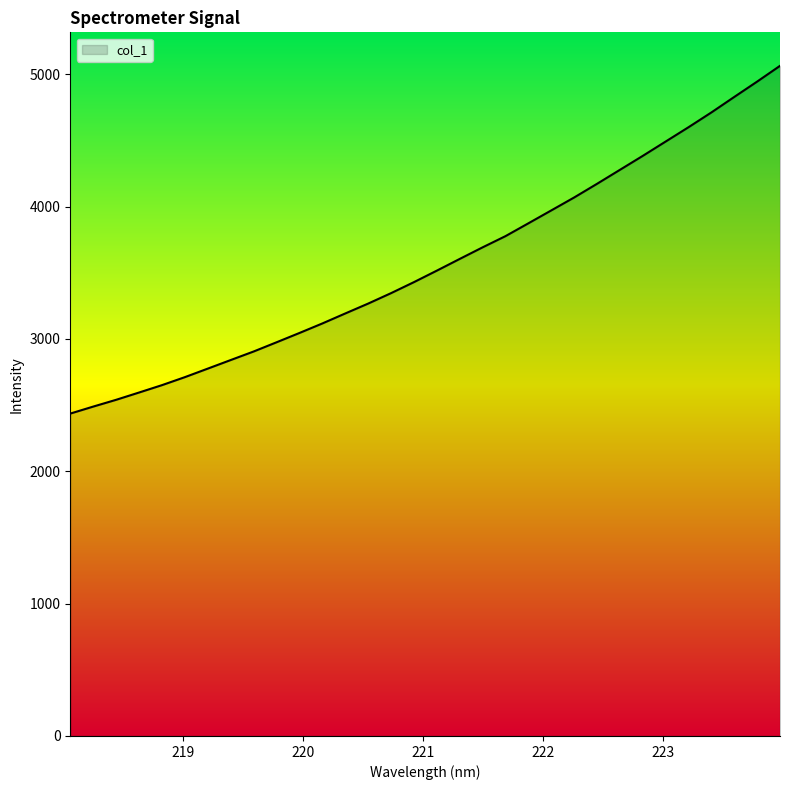

Reading right to left, what are all the values shown in this chart?

5064.1	4945.1	4829.2	4712.1	4600.4	4492.2	4383.9	4278.2	4172.6	4069.4	3971.6	3874.2	3777.3	3692.5	3605.0	3516.5	3429.6	3346.3	3267.5	3192.7	3117.3	3045.3	2975.0	2905.4	2840.9	2776.1	2711.6	2651.1	2595.4	2540.4	2489.1	2436.3